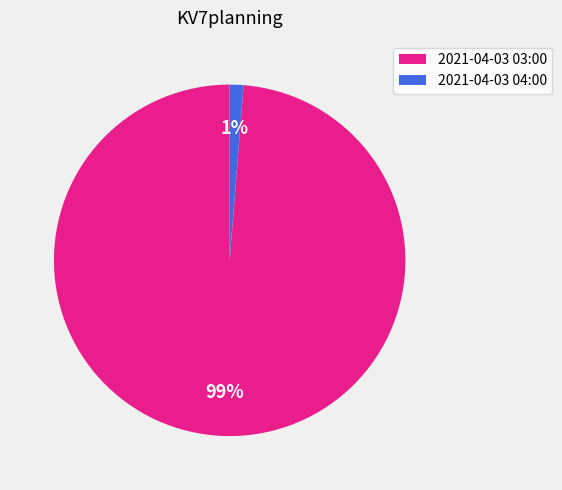

Which has a higher value, 2021-04-03 04:00 or 2021-04-03 03:00?

2021-04-03 03:00